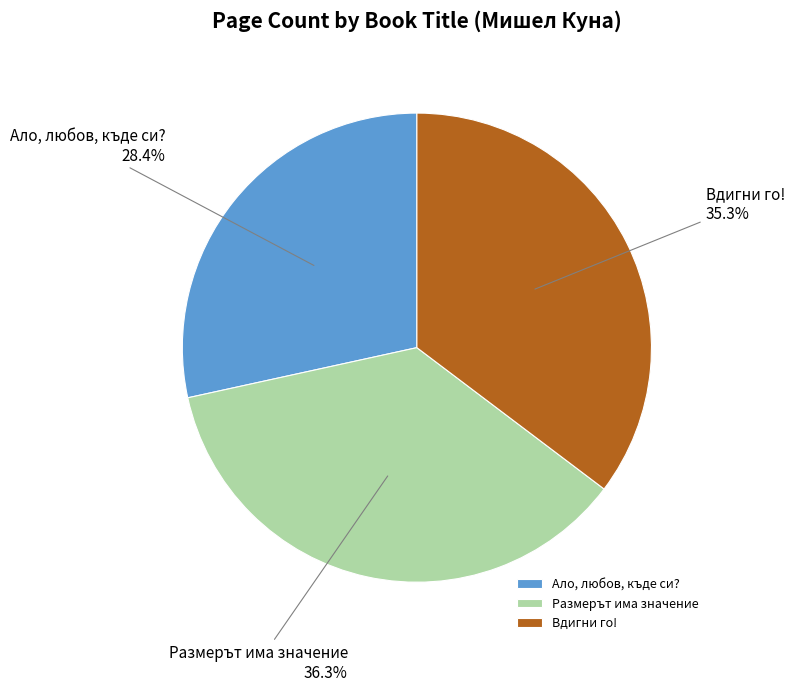

Which category has the smallest portion of the pie?

Ало, любов, къде си?